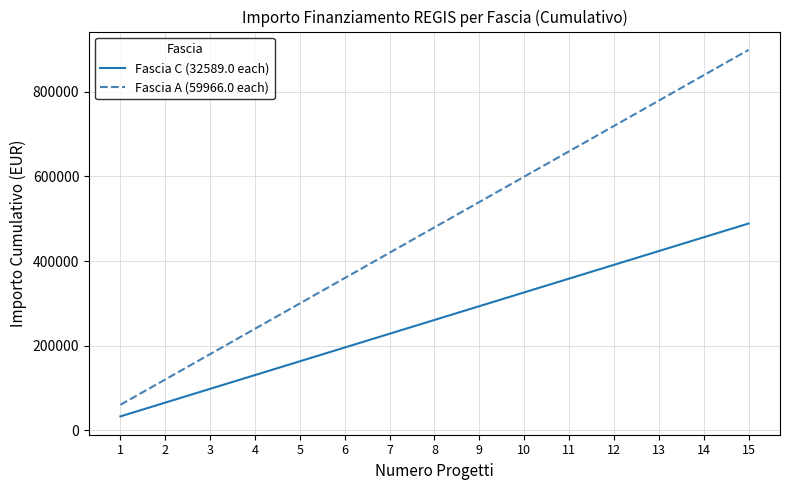

True or false: Fascia C (32589.0 each) has a value of 195534 at 6.

True